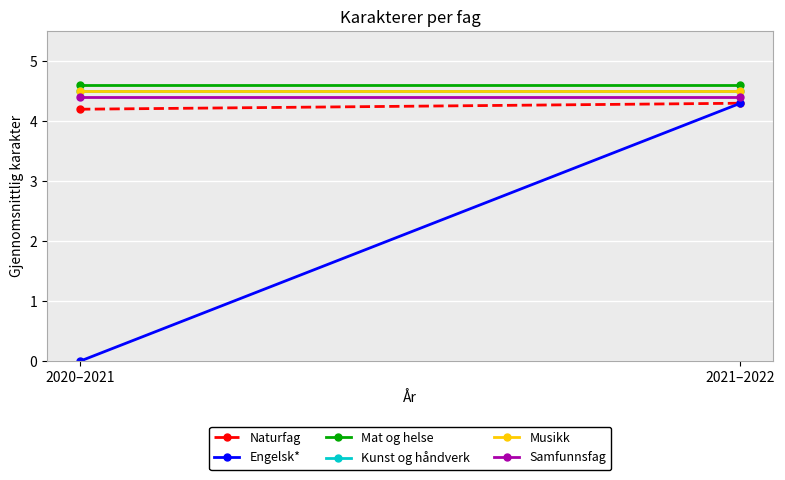

What is the difference between the highest and lowest values at 2021–2022?

0.3